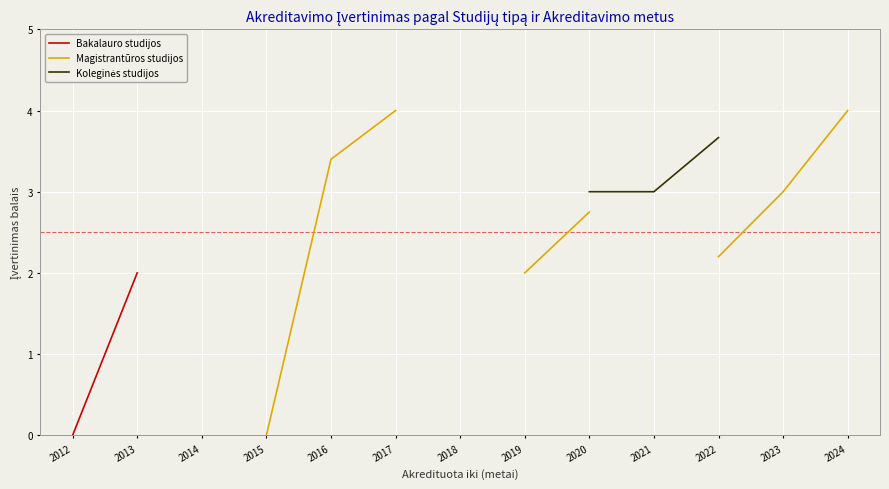

How many distinct data groups are displayed?

3